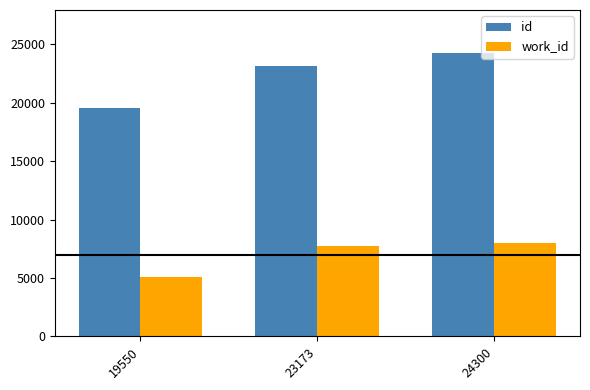

The value of id at 19550 is 19550. True or false?

True